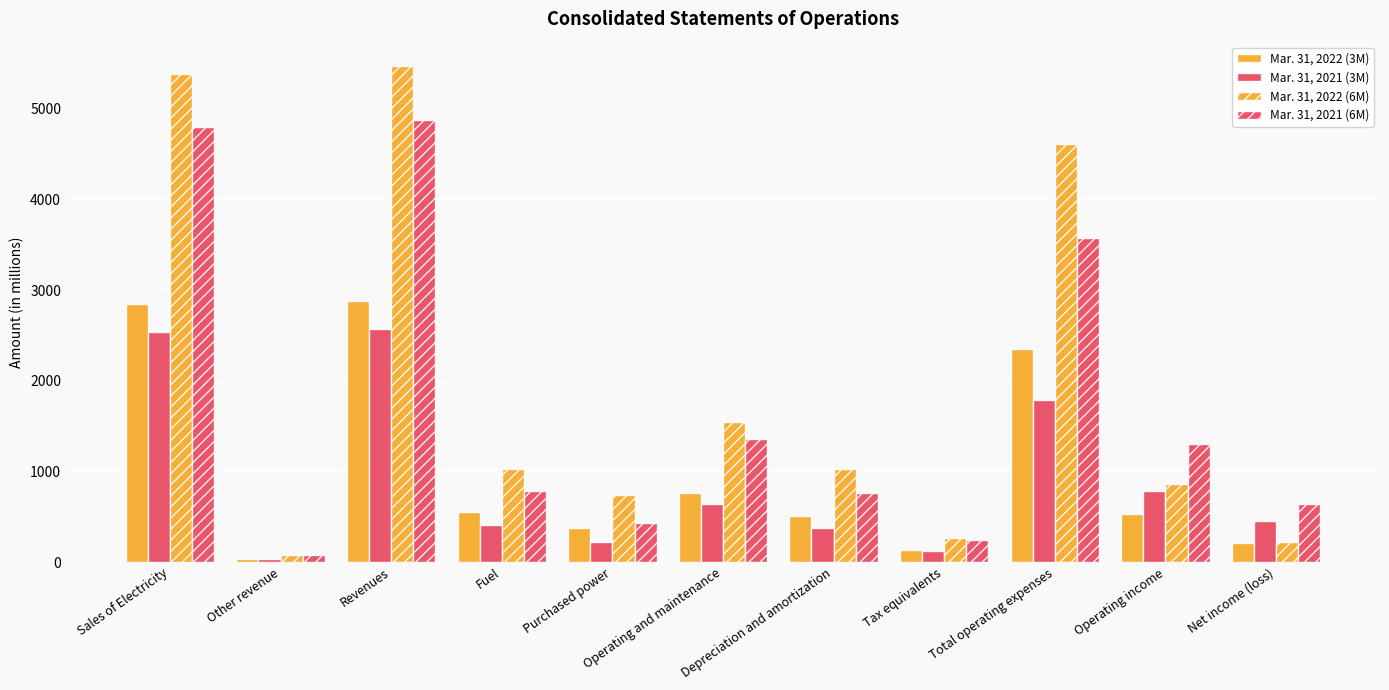

The Mar. 31, 2022 (6M) series shows 5467 at Revenues. True or false?

True